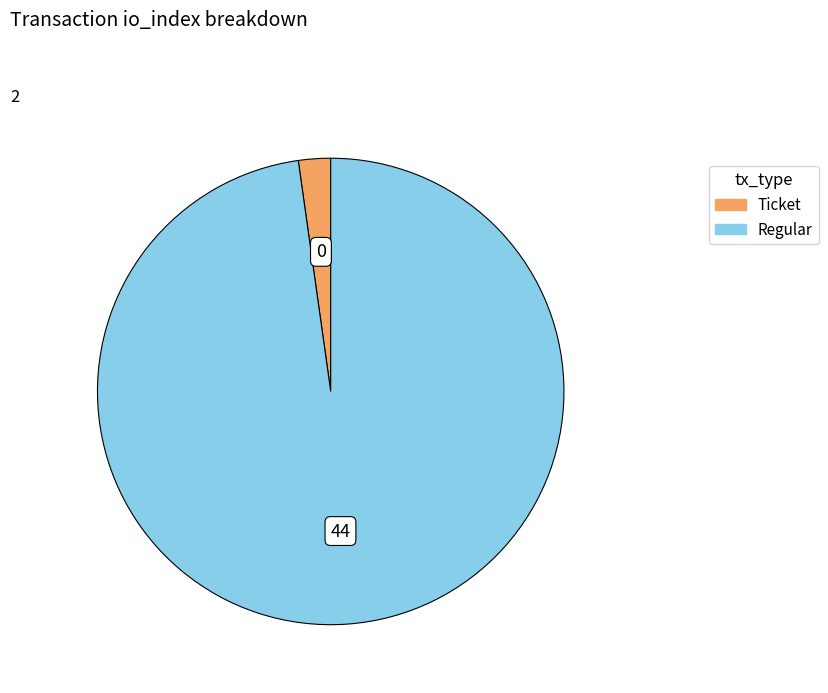

Do Regular and Ticket together represent more than half of the pie?

Yes